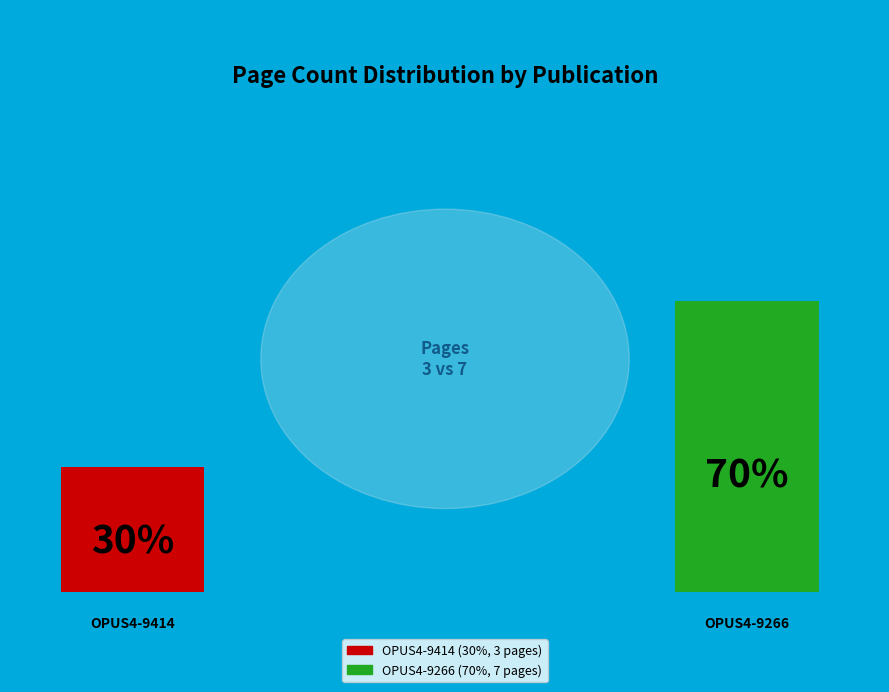

The OPUS4-9266 slice represents 70% of the pie. True or false?

True